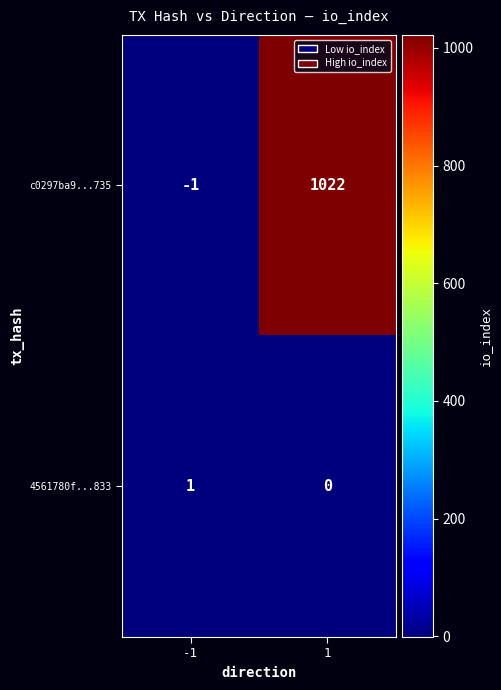

At -1, list the series in order from smallest to largest.

c0297ba9...735, 4561780f...833